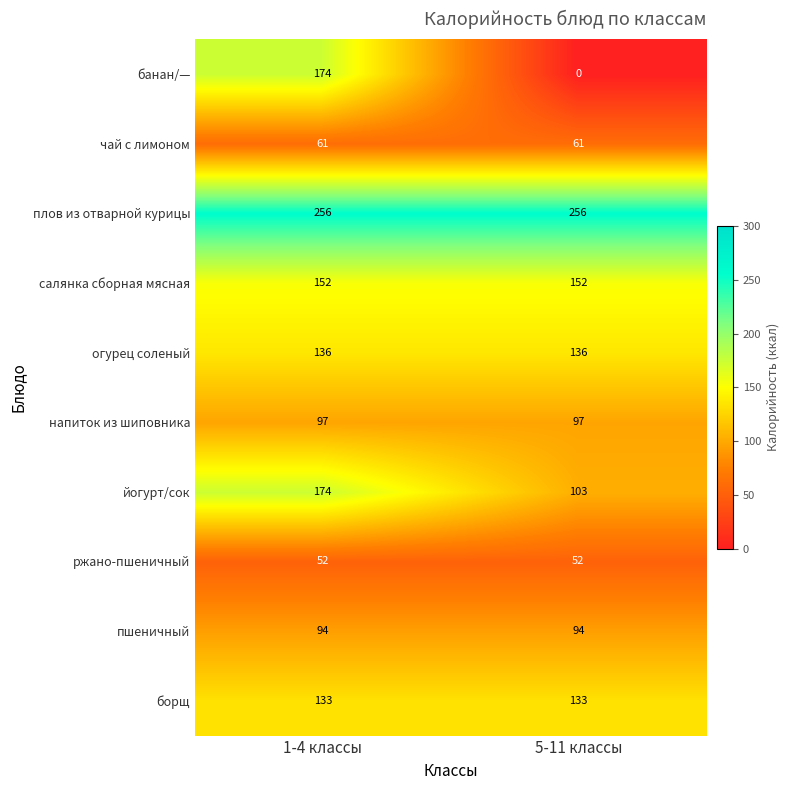

At how many categories does at least one series exceed 105?

2